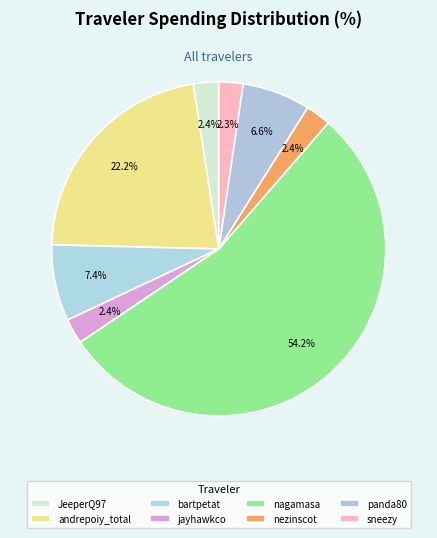

Do panda80 and nezinscot together represent more than half of the pie?

No